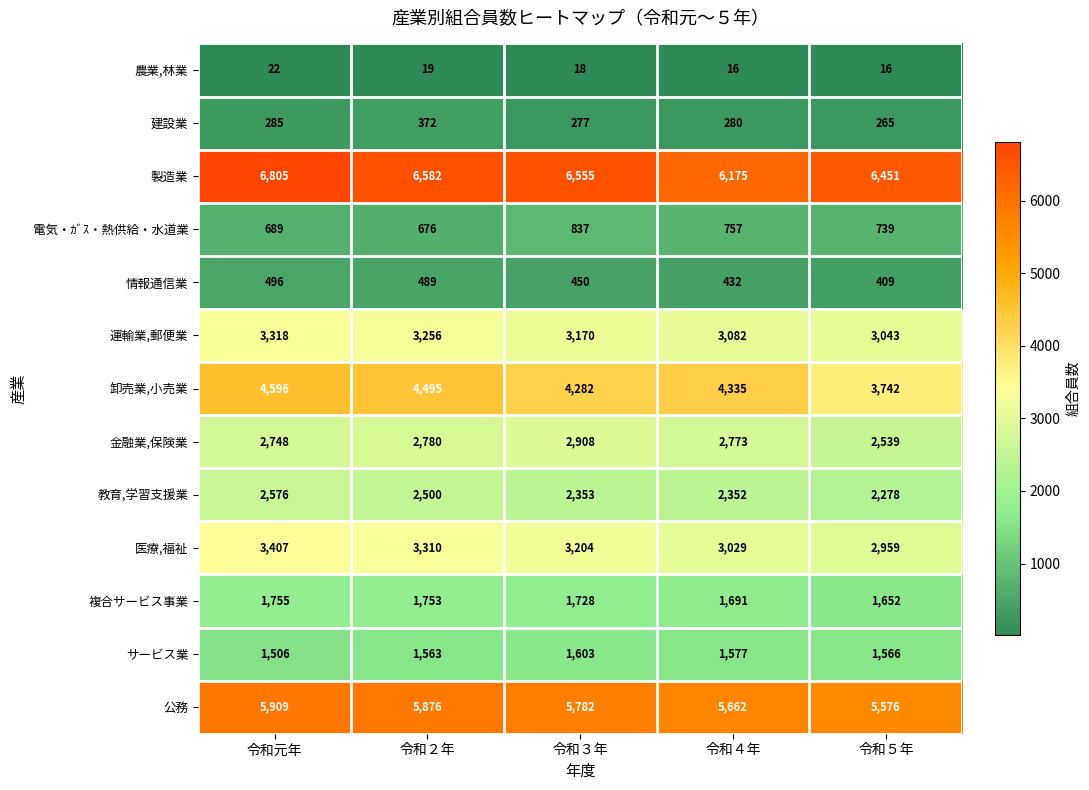

At which category is the sum across all series the highest?

令和元年